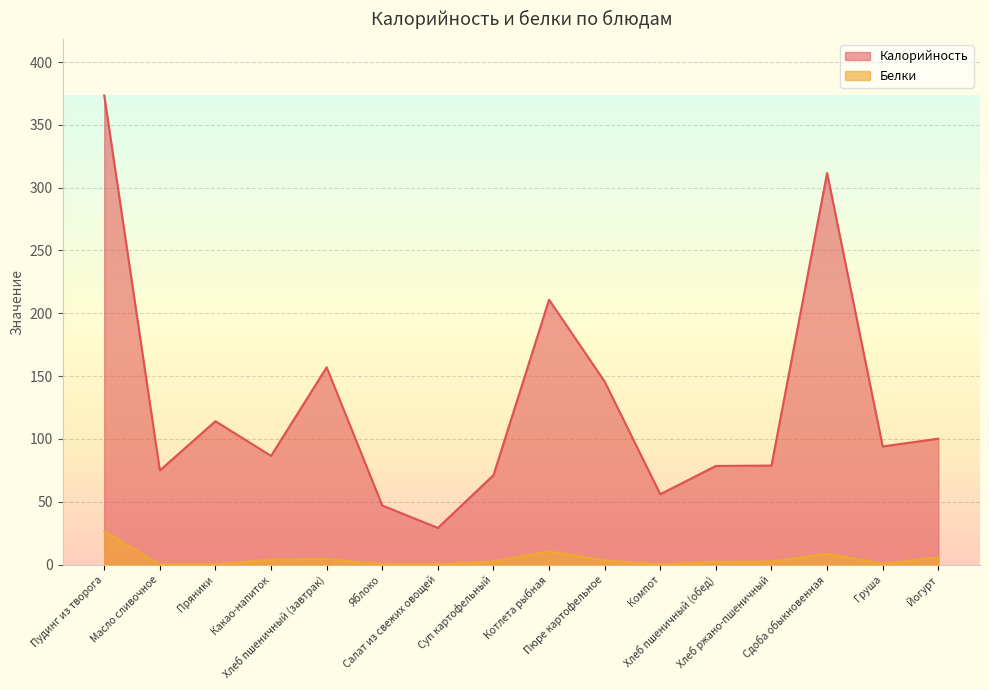

At which category is the sum across all series the highest?

Пудинг из творога